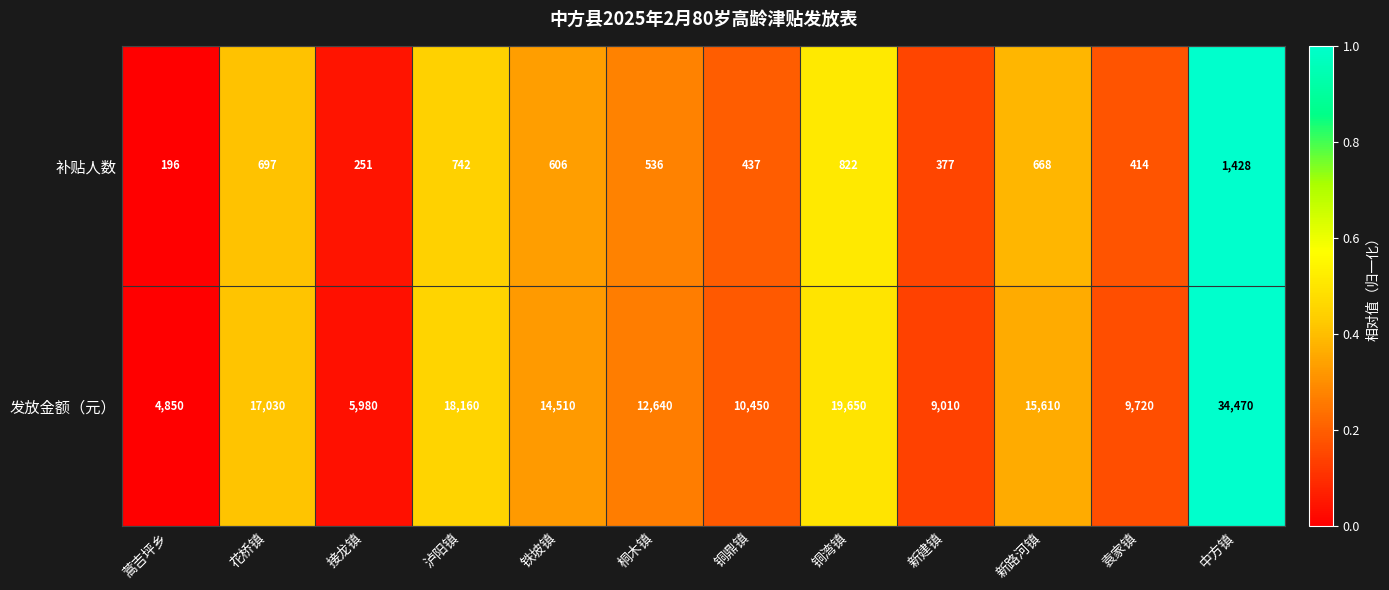

Which series has the widest spread of values?

发放金额（元）